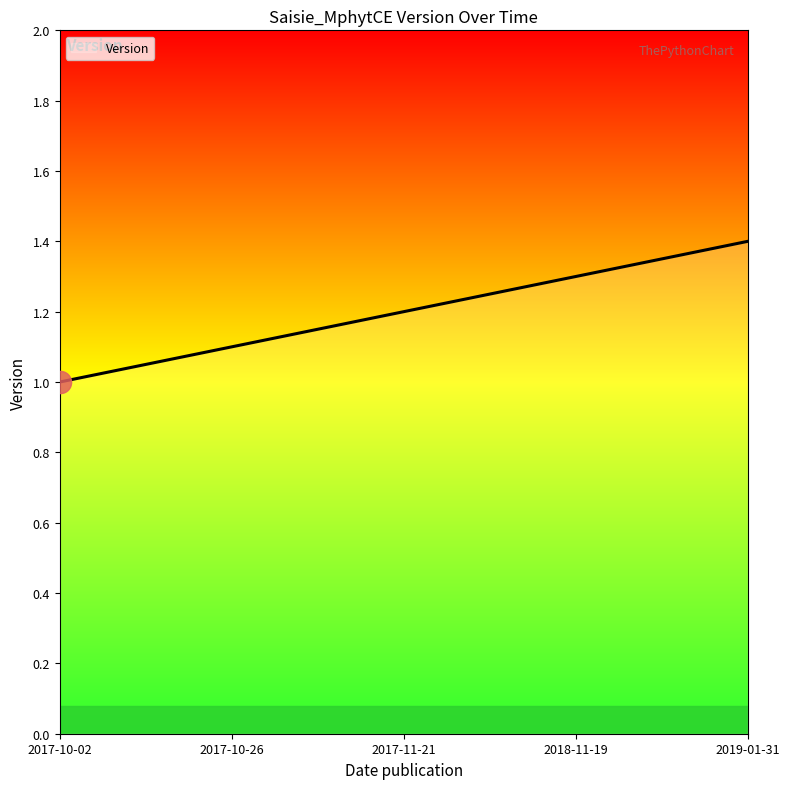

How many values exceed 1?

4